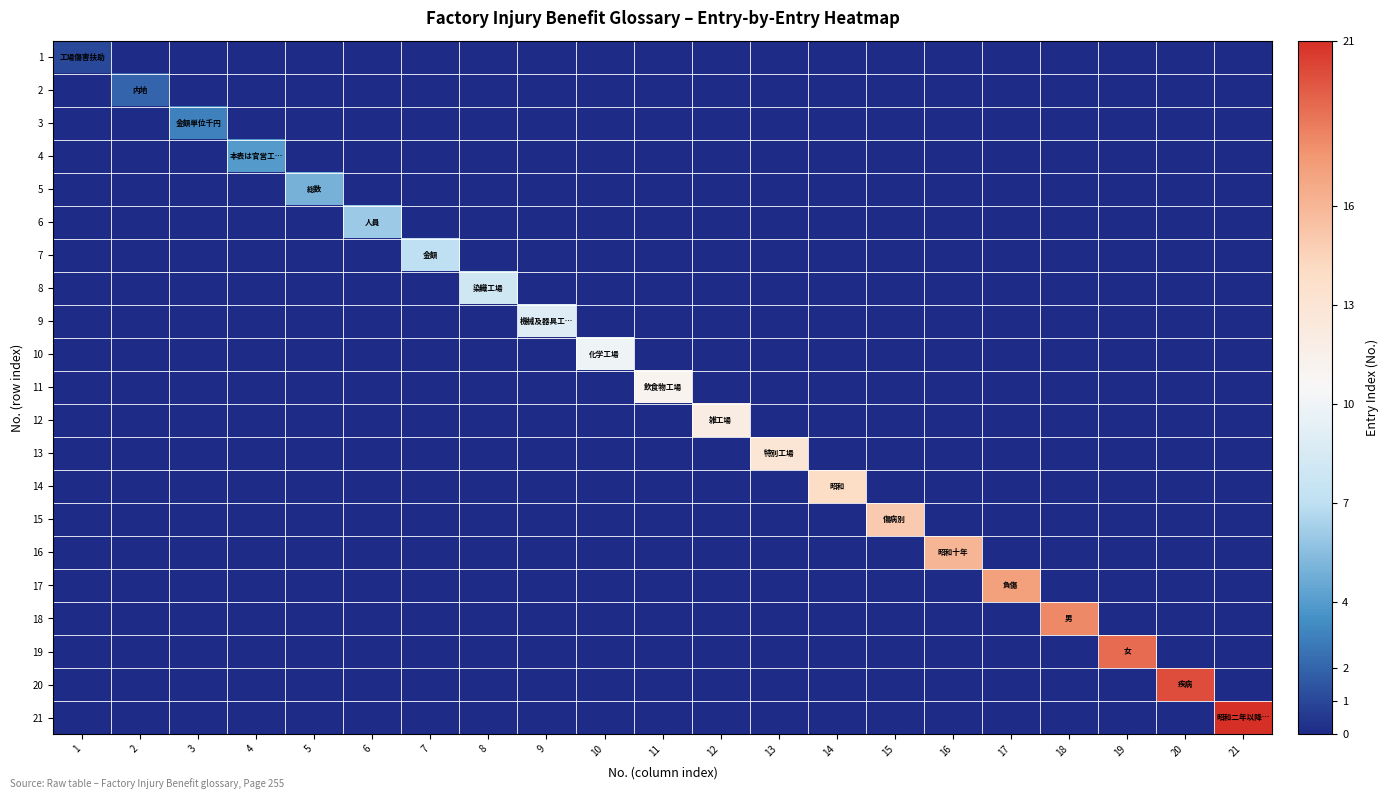

Which series has the largest total across all categories?

21